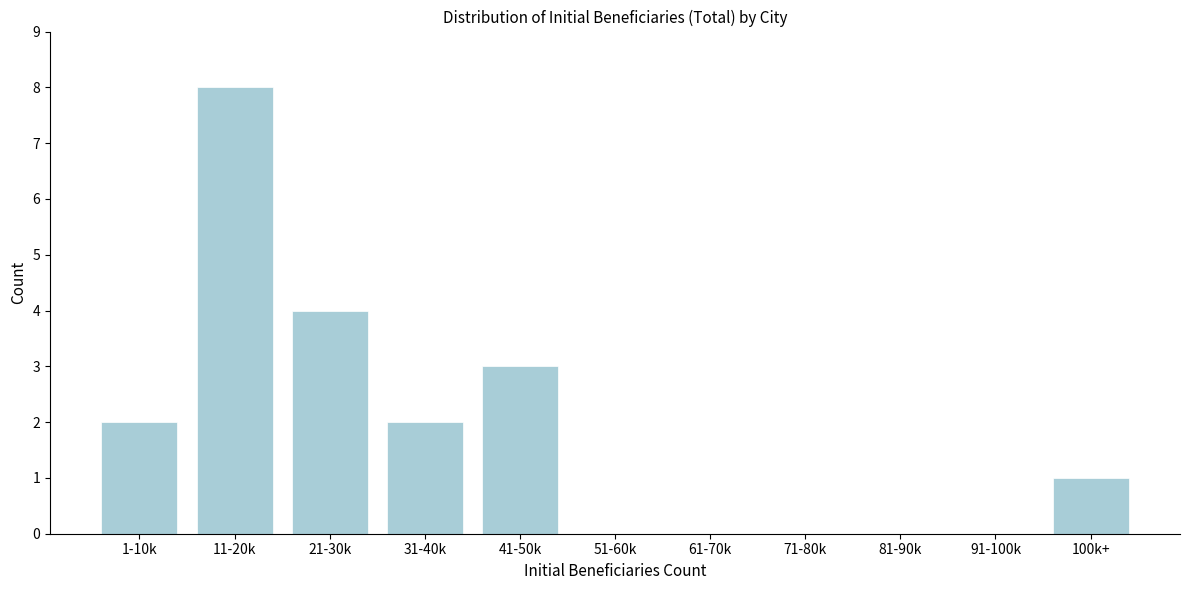

Reading left to right, transcribe all the data shown in this chart.

1-10k=2	11-20k=8	21-30k=4	31-40k=2	41-50k=3	51-60k=0	61-70k=0	71-80k=0	81-90k=0	91-100k=0	100k+=1